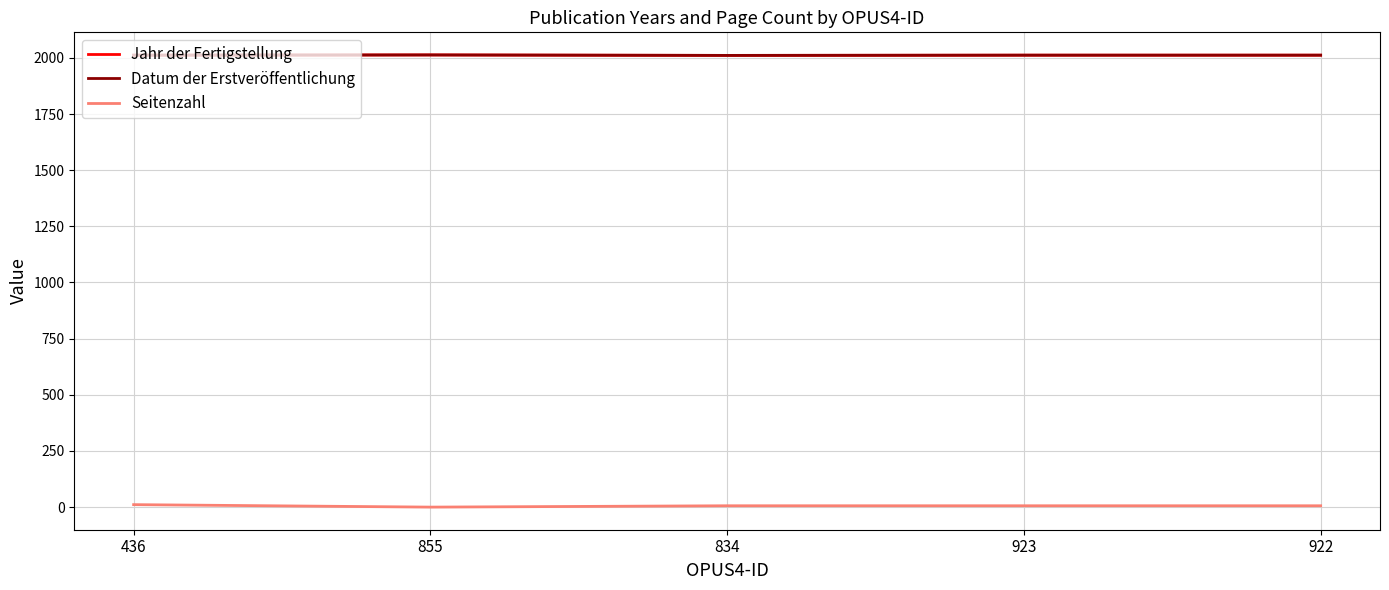

Does the chart display data point markers on the line(s)?

No